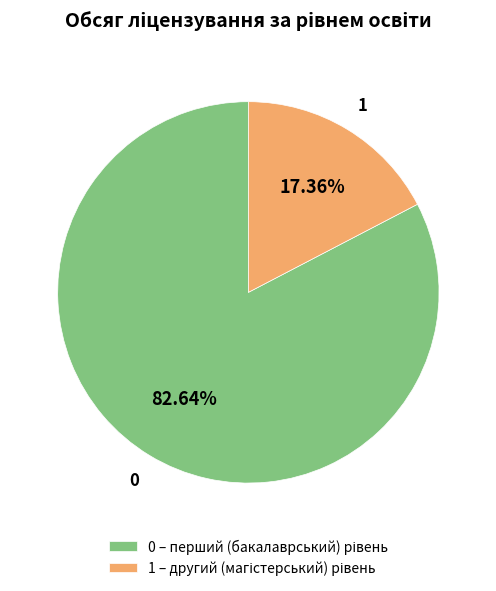

Is there any slice that represents more than half of the pie?

Yes